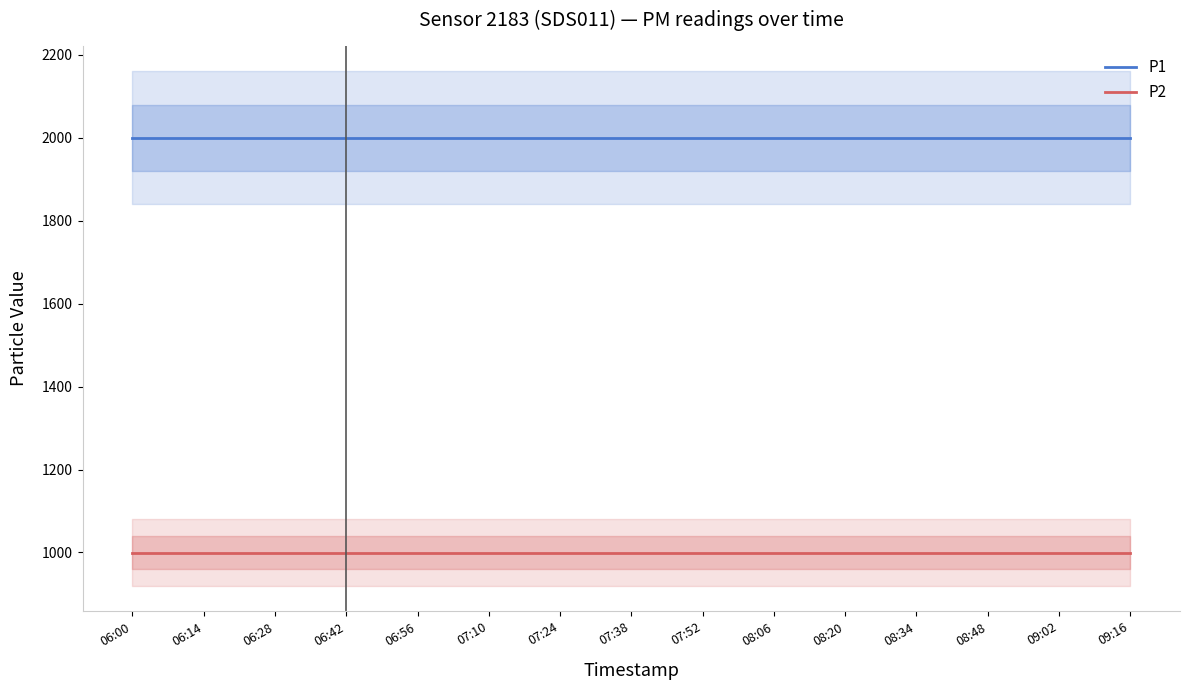

Rank the categories by P1 value from highest to lowest.

06:00, 06:14, 06:28, 06:42, 06:56, 07:10, 07:24, 07:38, 07:52, 08:06, 08:20, 08:34, 08:48, 09:02, 09:16